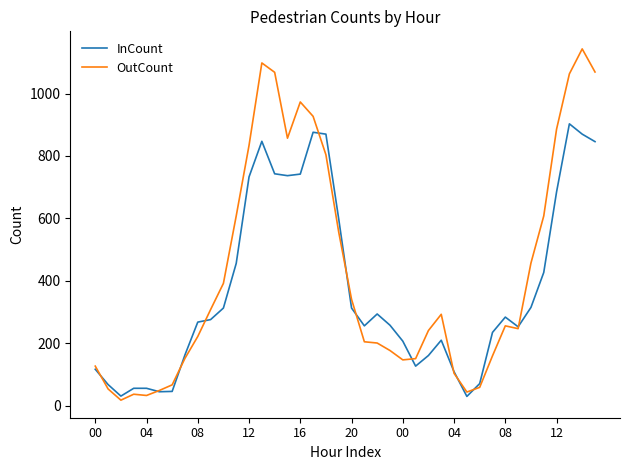

List the series in order of their overall mean, highest first.

OutCount, InCount